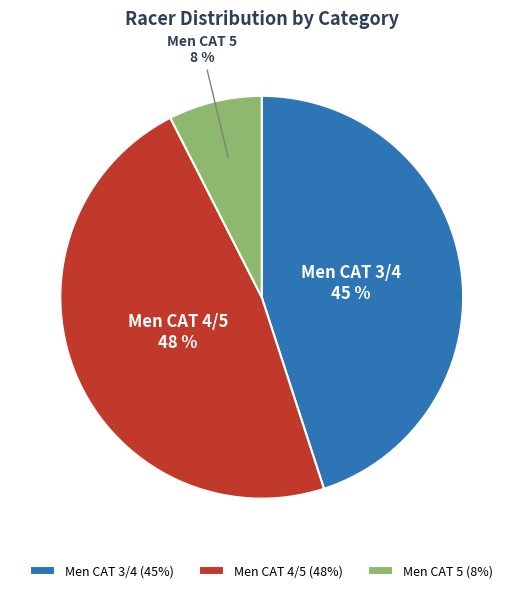

True or false: Men CAT 5 accounts for 22% of the total.

False